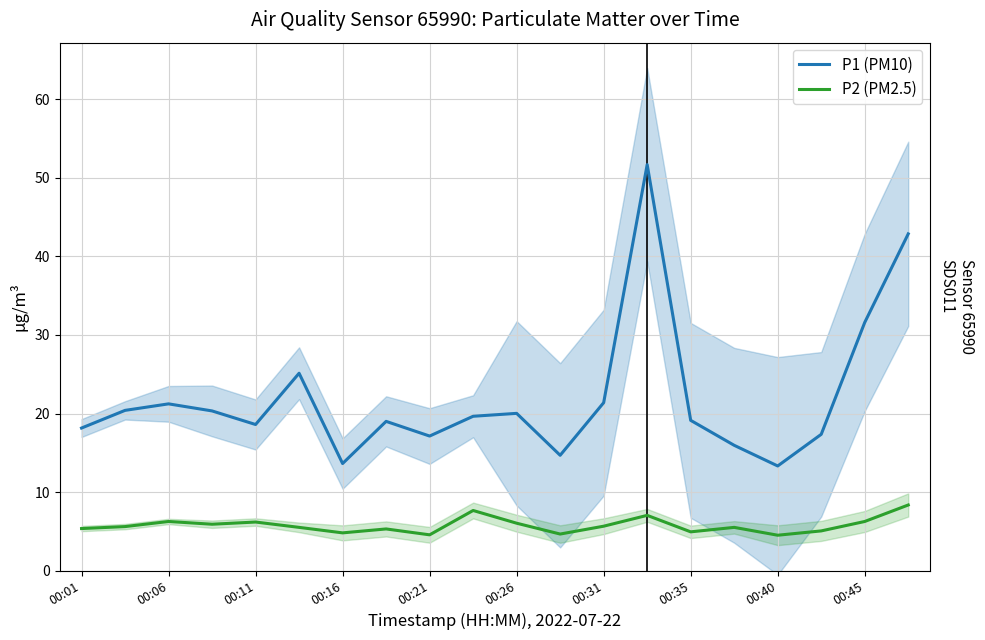

True or false: P1 (PM10) and P2 (PM2.5) intersect in this chart.

False